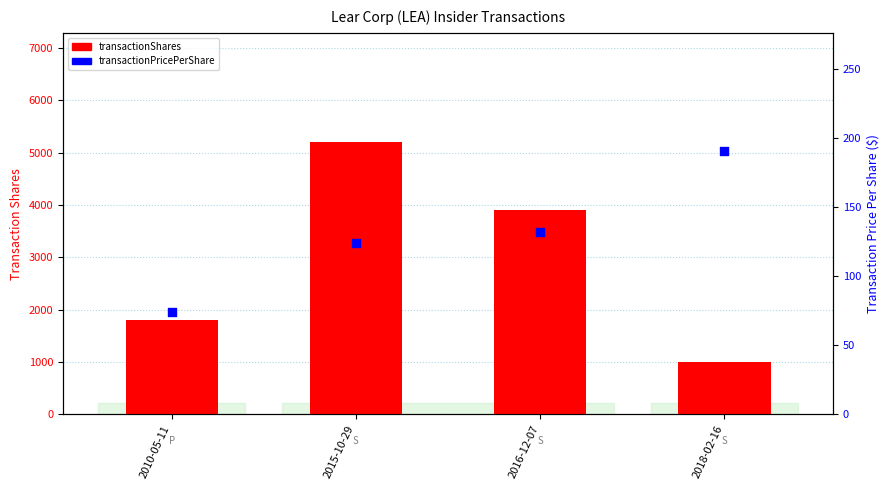

At how many categories does at least one series exceed 3241?

2